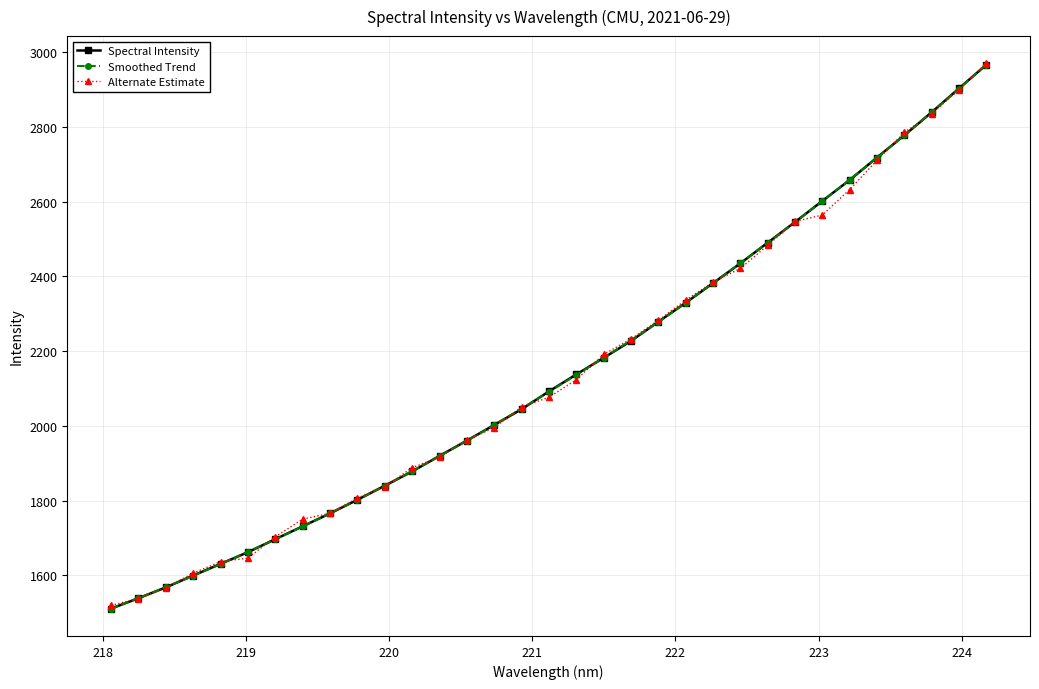

What is the value of the Smoothed Trend point at the 31st from the left?

2838.8